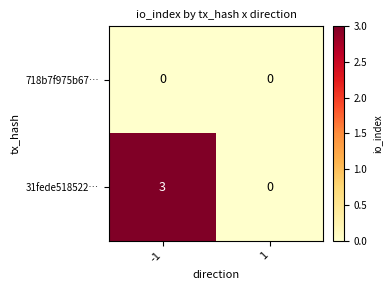

Which series has the largest total across all categories?

31fede518522…